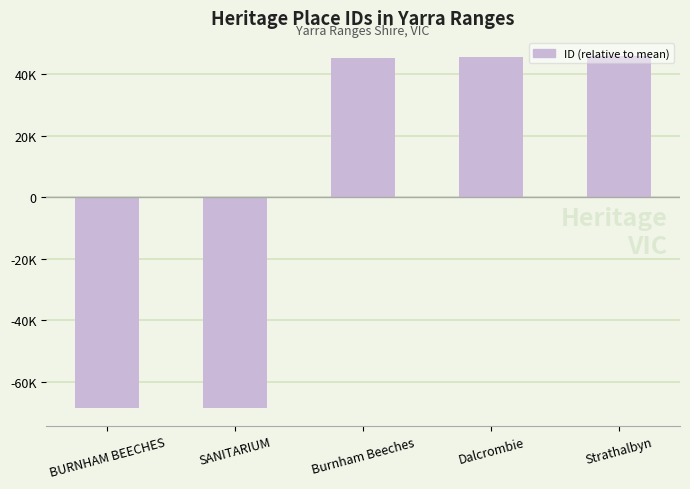

Does the chart contain stacked bars?

No